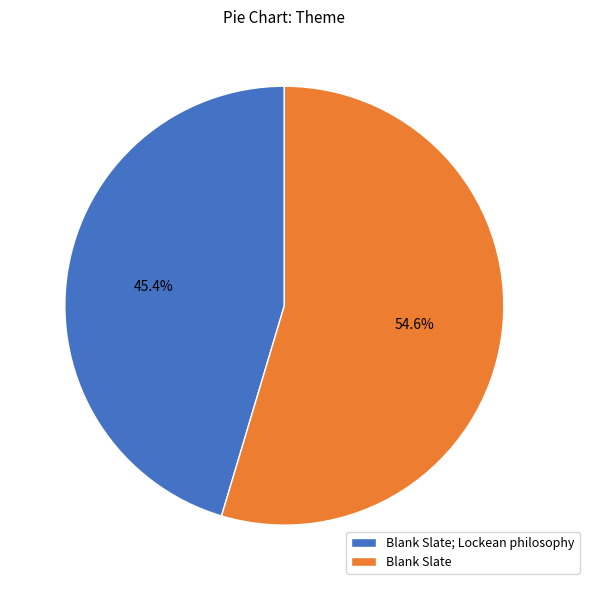

What is the largest slice in the pie chart?

Blank Slate